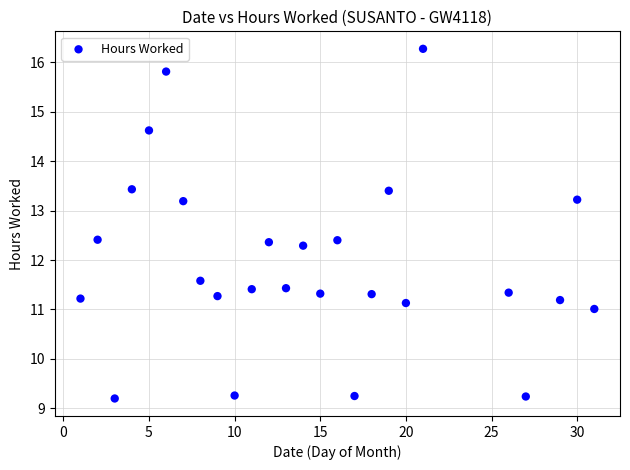

What is the range of X values (max minus min)?

30.0